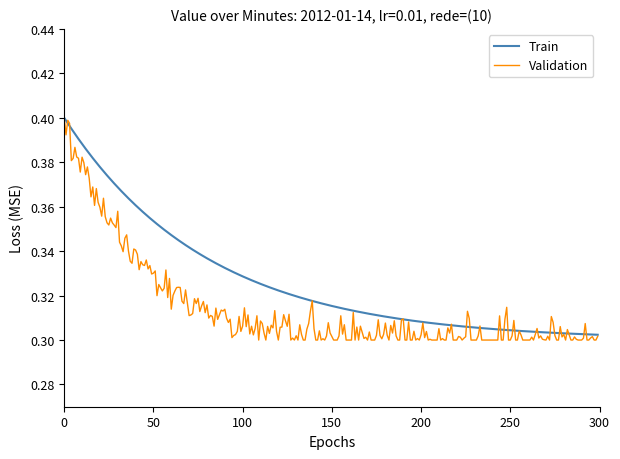

Which series has the largest range (max minus min)?

Validation